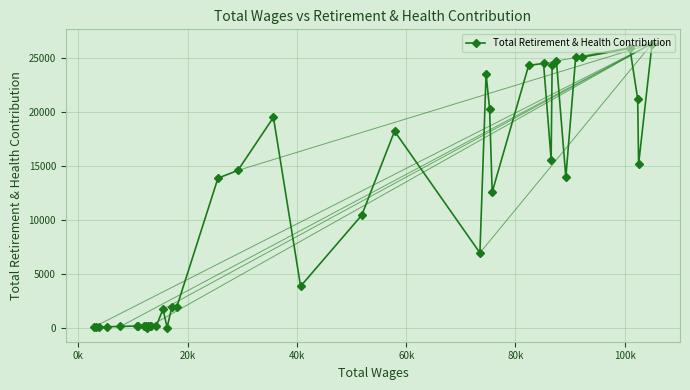

How many positive values are there?

38